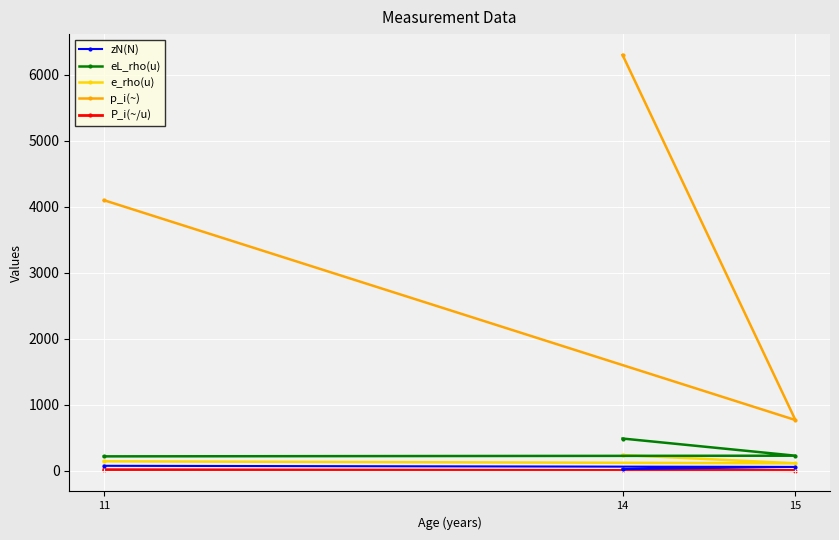

What is the average value of the e_rho(u) series?

166.7